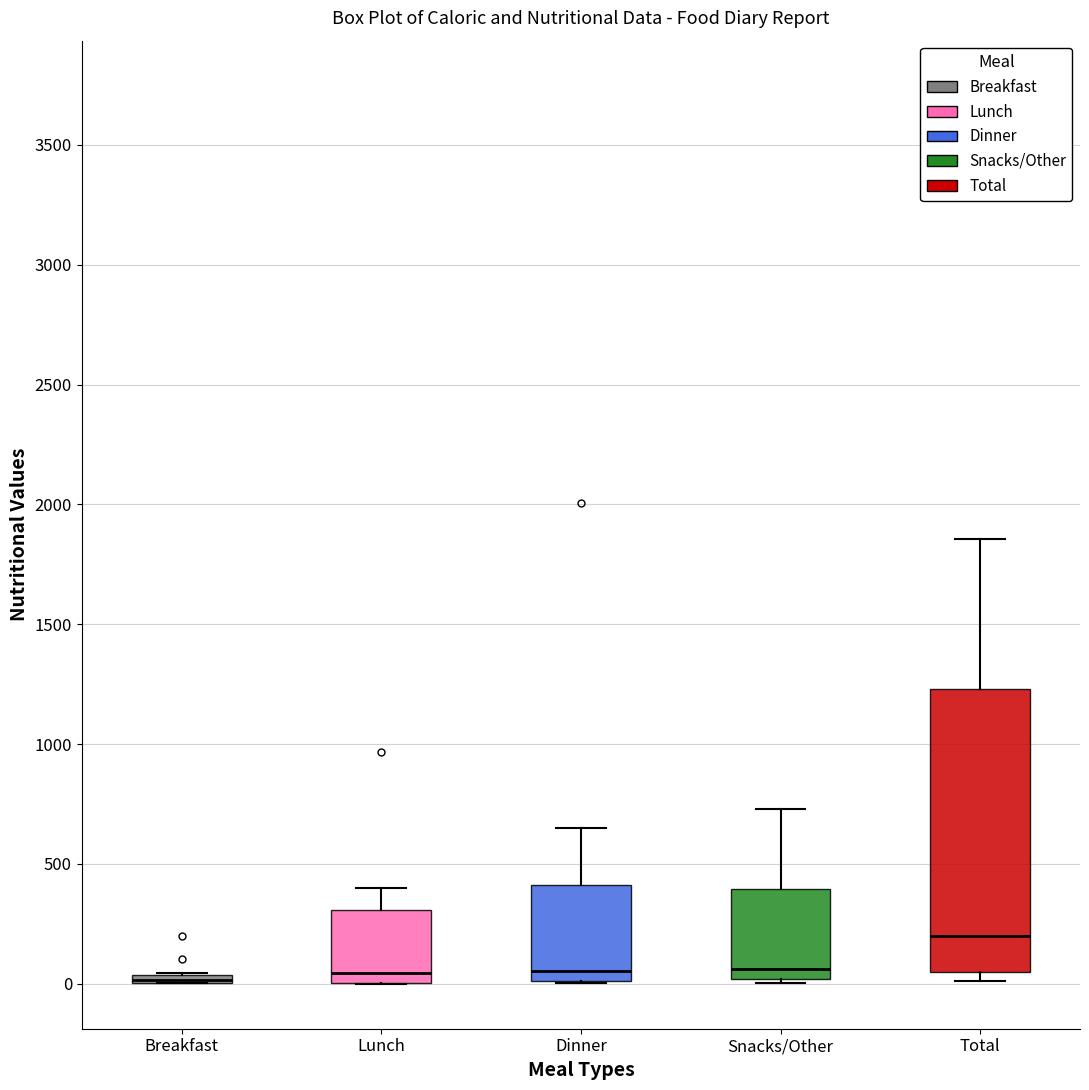

Which box is the tallest, from its lower edge to its upper edge?

Total